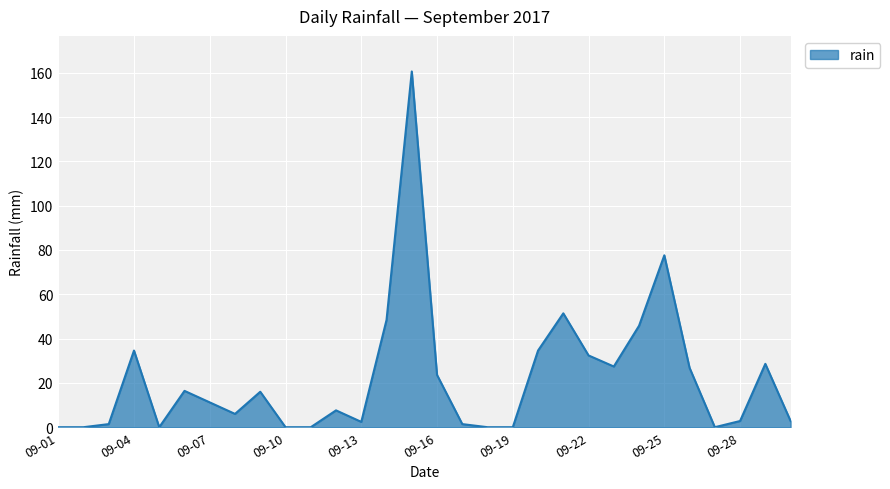

What is the difference between the maximum and minimum values?

160.6